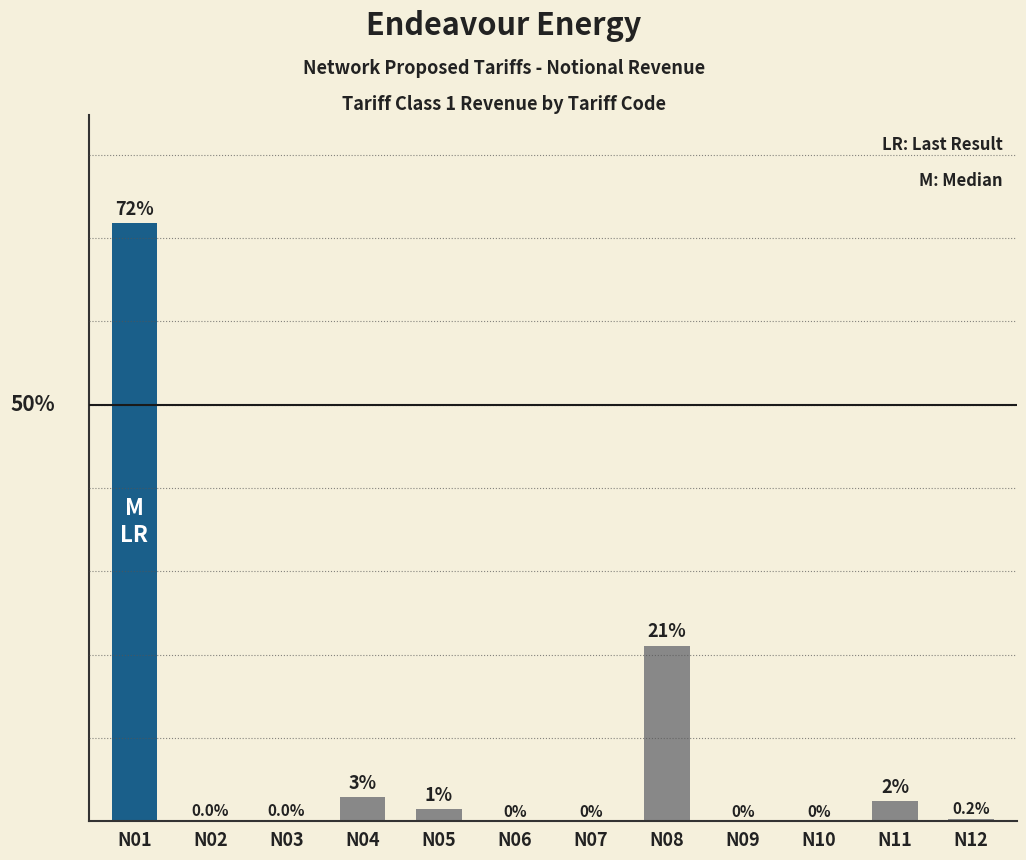

Which has a higher value, N07 or N01?

N01